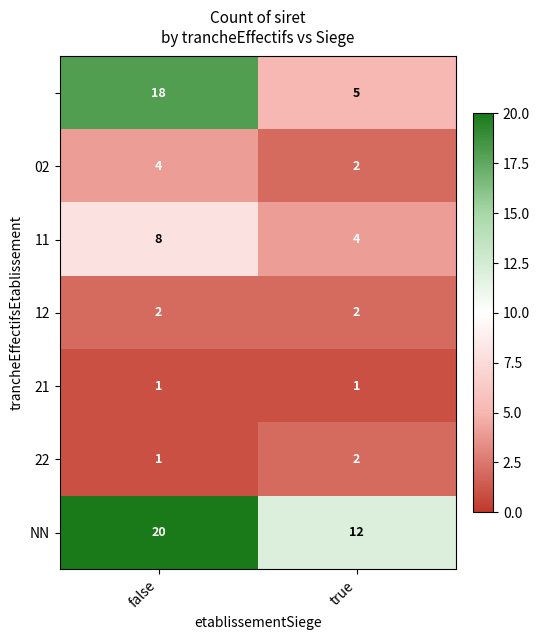

At which category is the sum across all series the highest?

false